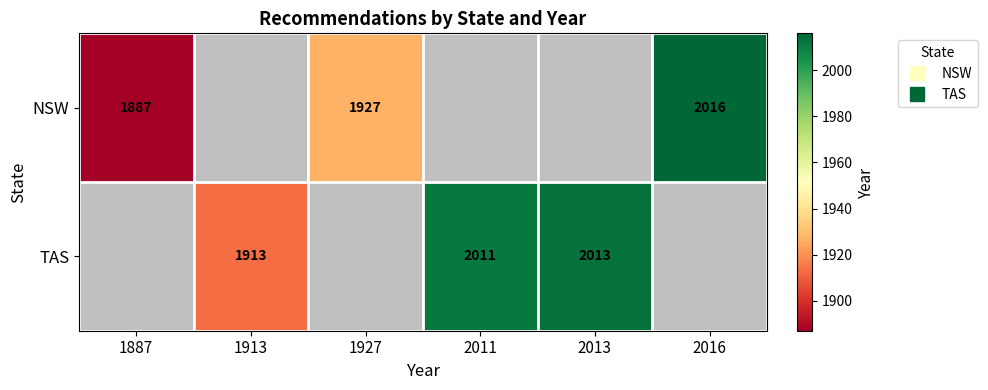

What is the lowest value of the NSW series?

1887.0